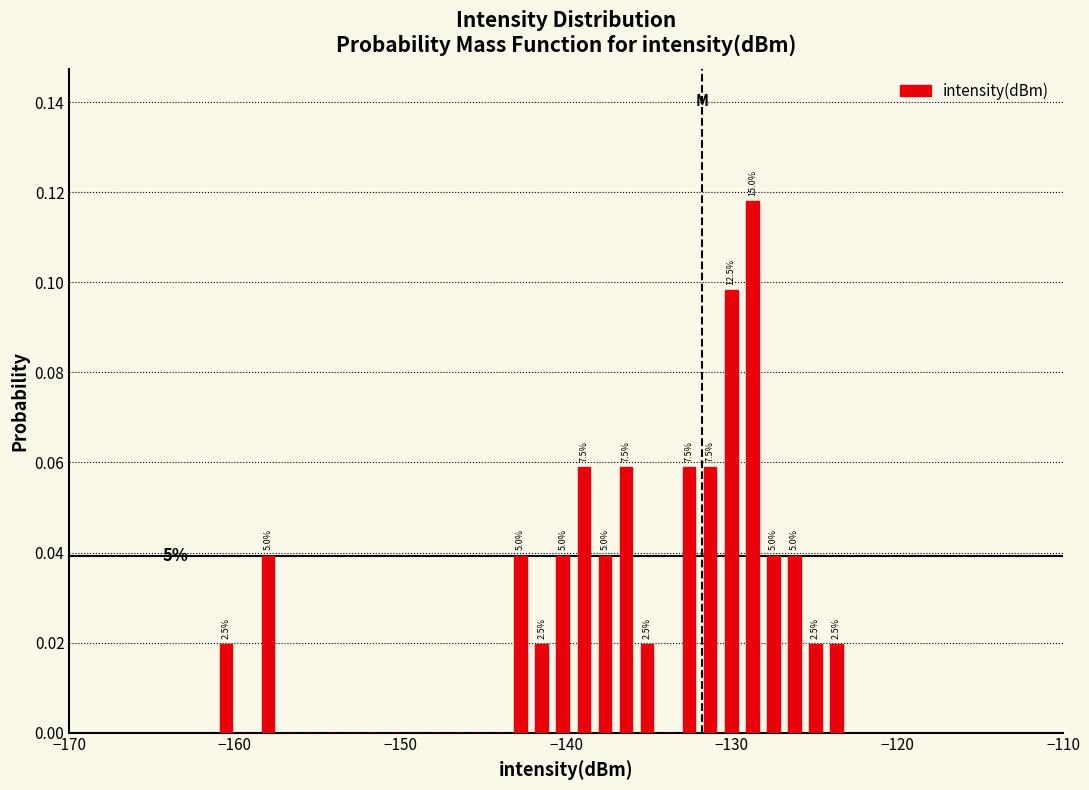

Read against the x-axis, roughly where is the centre of the tallest bar?

-129